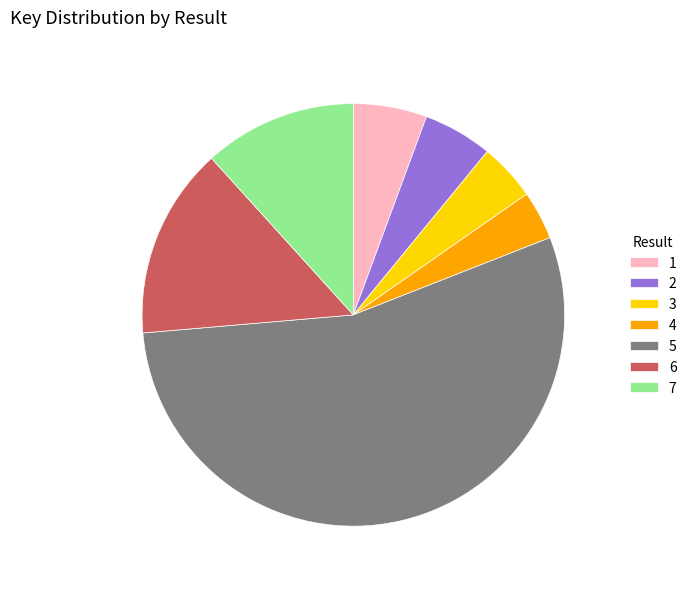

Is there a majority slice in this chart?

Yes